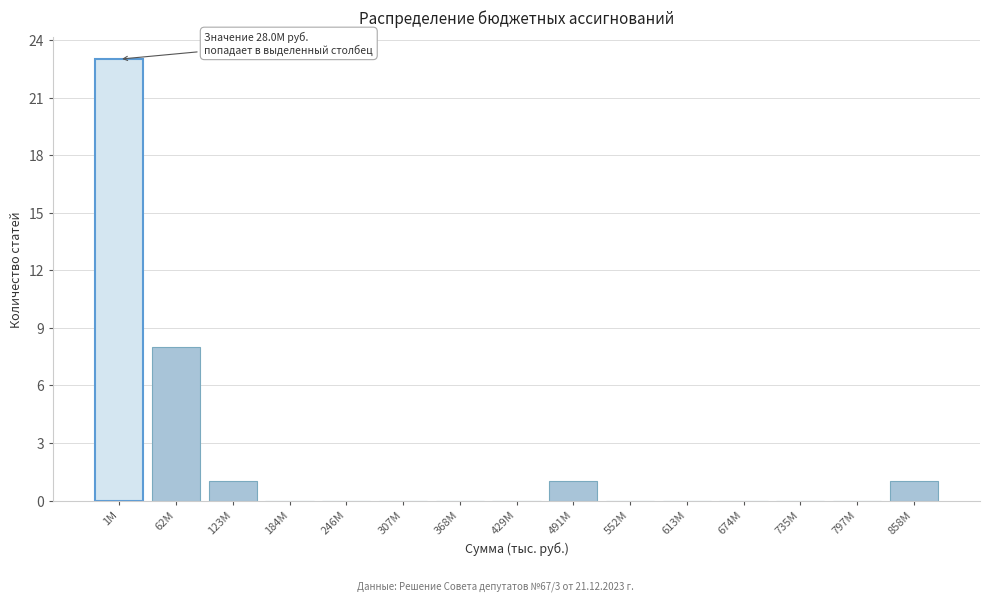

Reading right to left, what are all the values shown in this chart?

858M=1	797M=0	735M=0	674M=0	613M=0	552M=0	491M=1	429M=0	368M=0	307M=0	246M=0	184M=0	123M=1	62M=8	1M=23